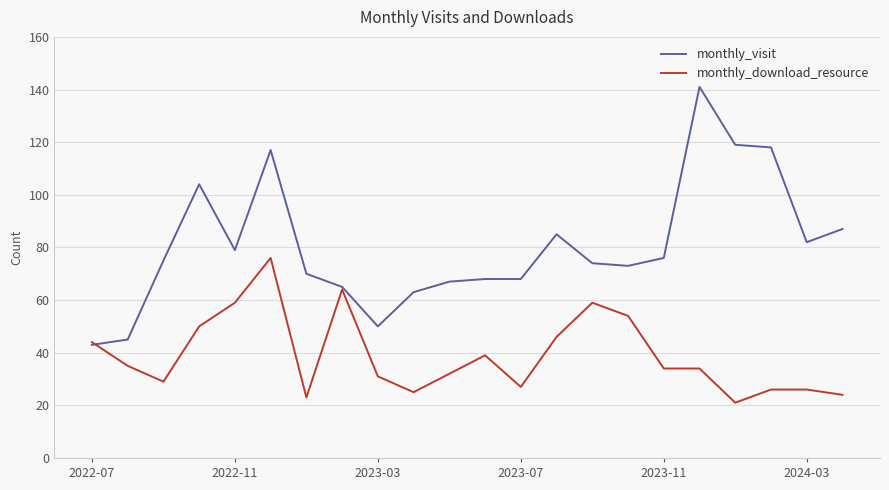

What is the minimum value shown in the chart?

21